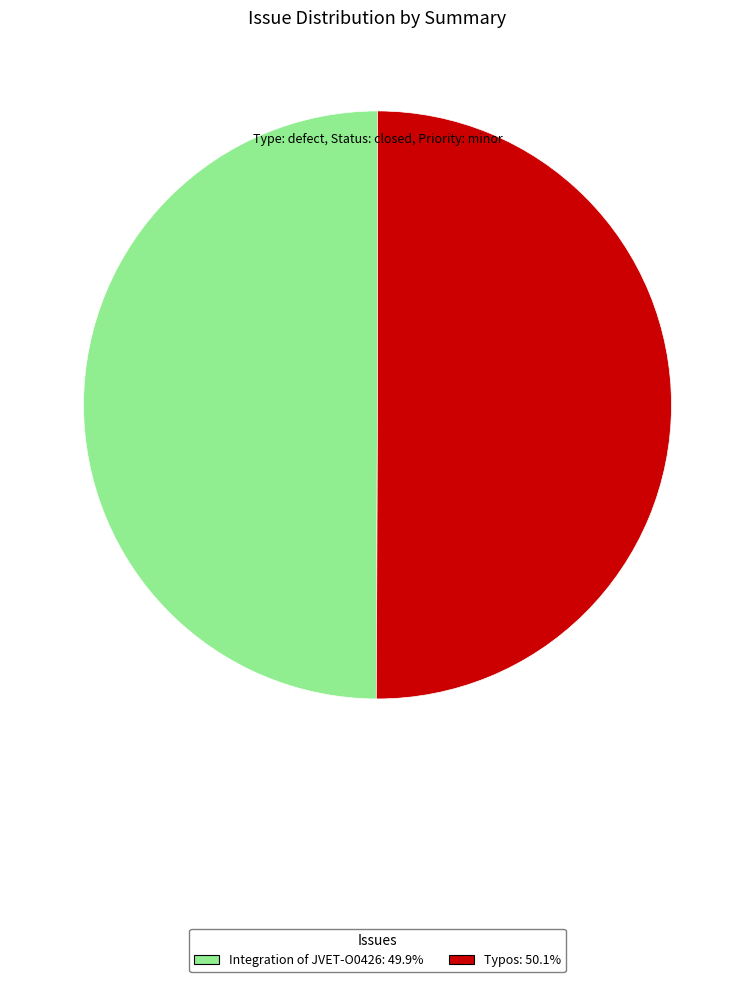

Do Integration of JVET-O0426 and Typos together represent more than half of the pie?

Yes